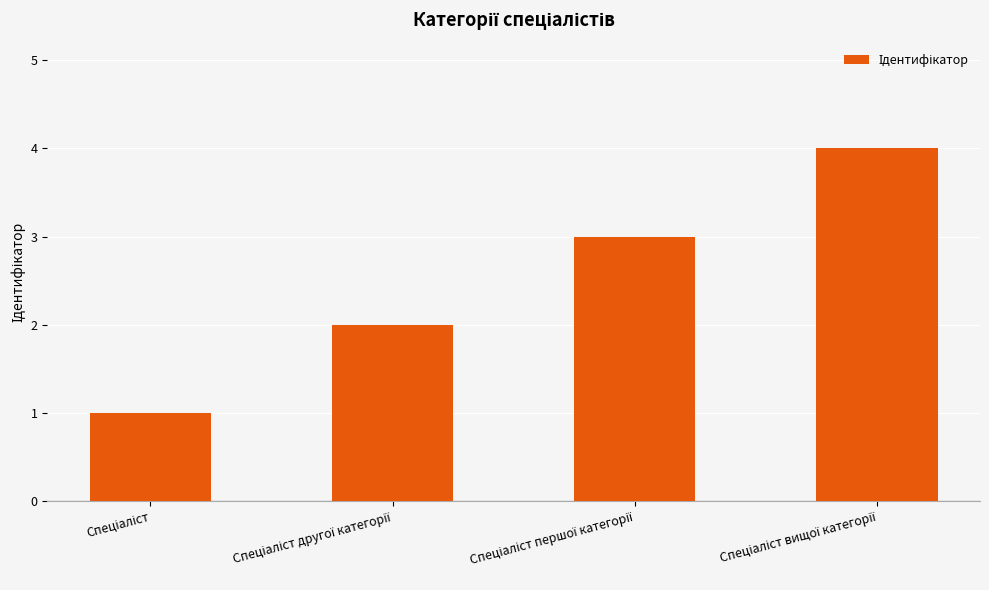

What is the difference between the maximum and minimum values?

3